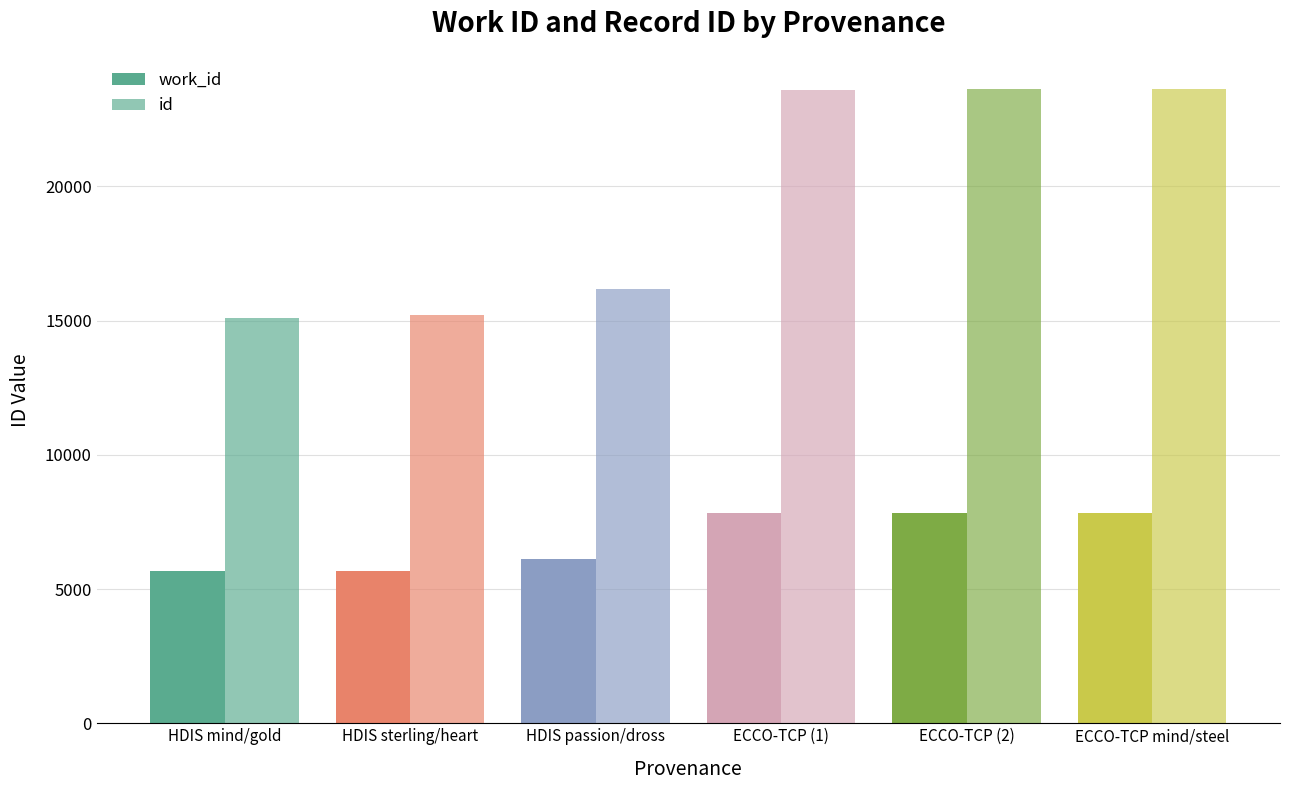

How many bars are there in total?

12